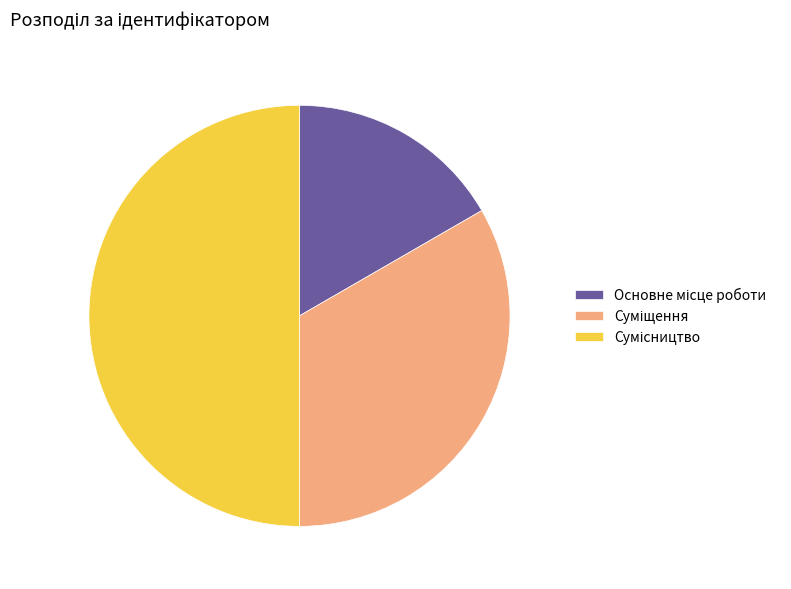

How many segments does this pie chart have?

3